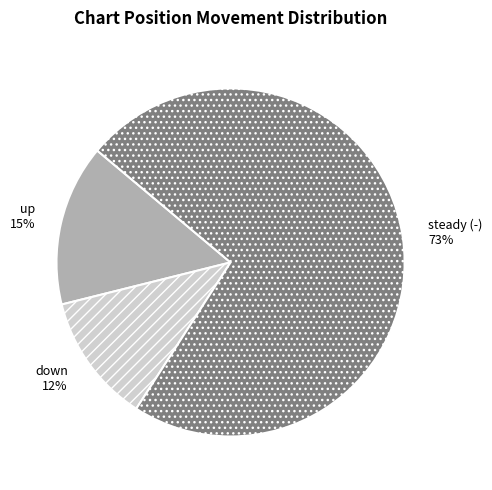

To the nearest percent, what portion does up represent?

15%